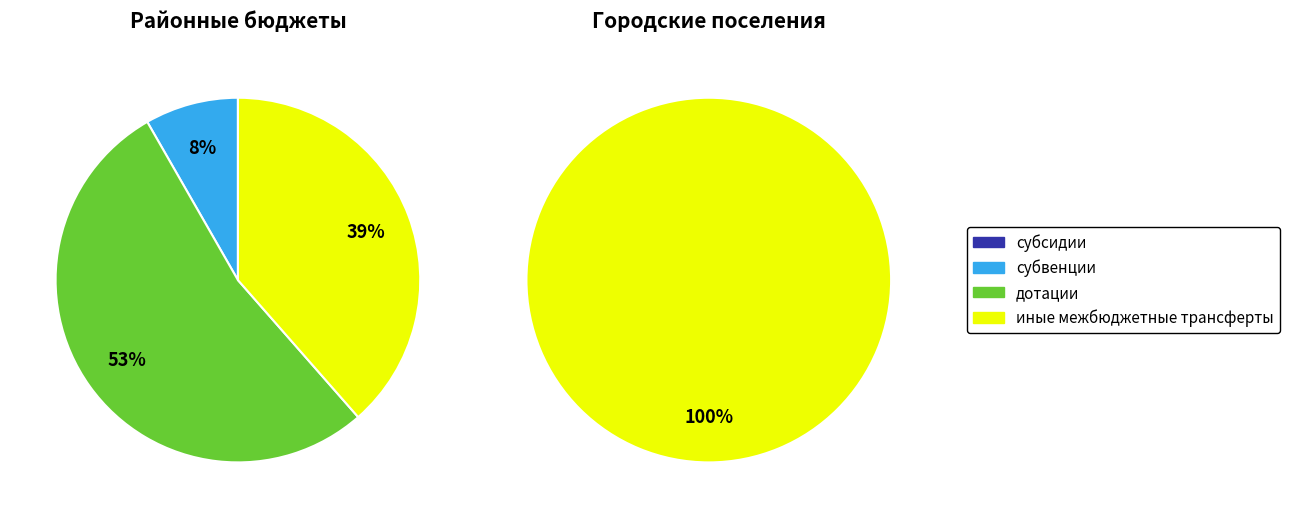

How many slices are in this pie chart?

3